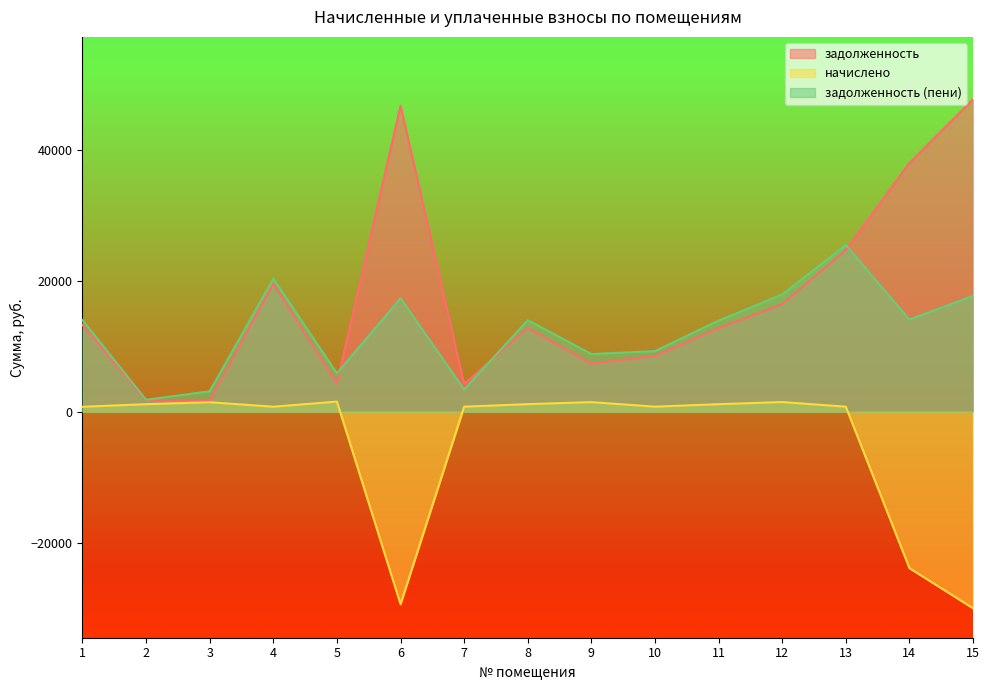

At which category does задолженность reach its first local valley?

2